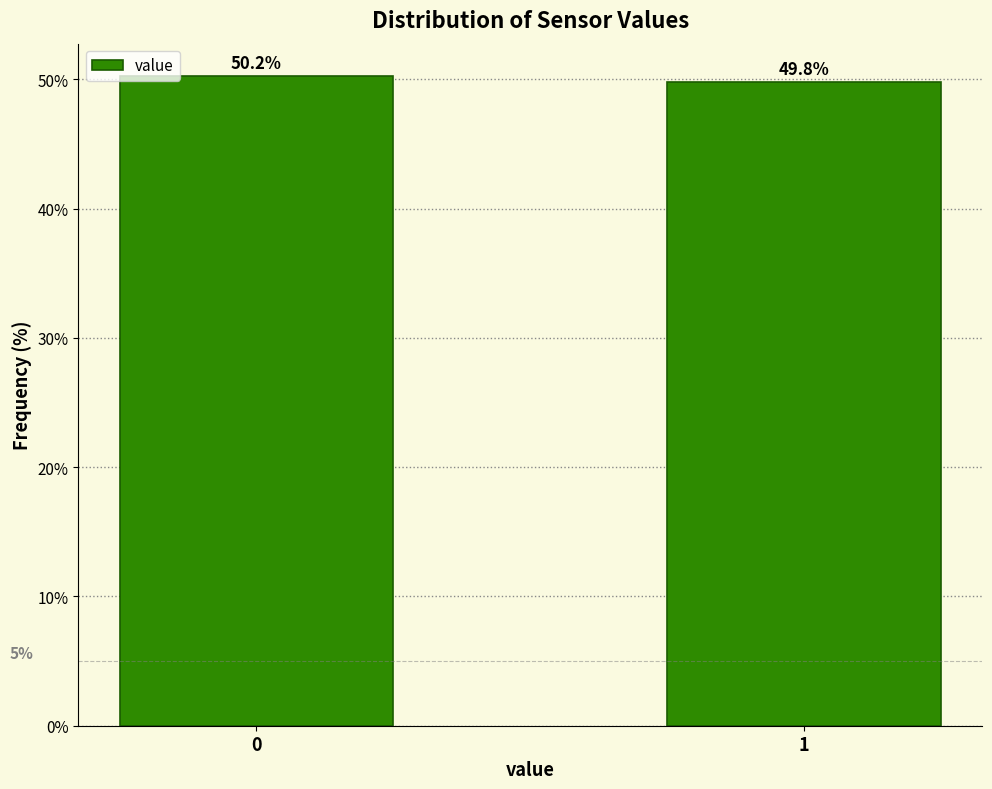

Reading left to right, what are all the values shown in this chart?

0=50.2	1=49.8